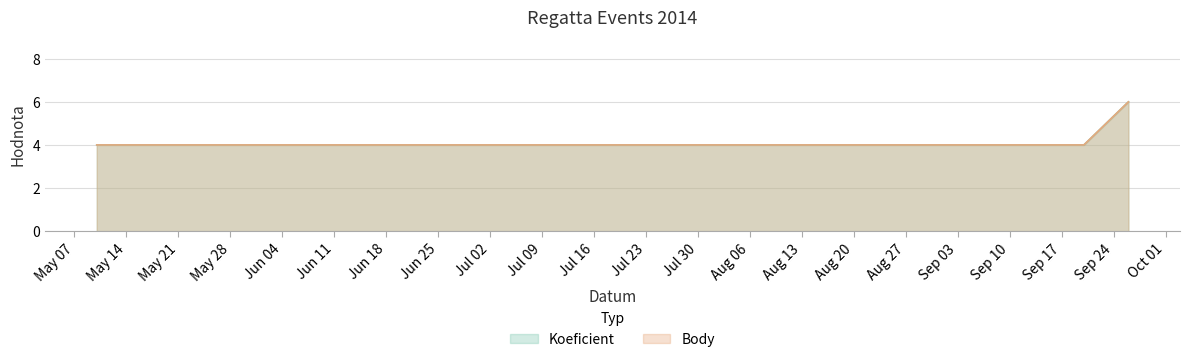

Reading left to right, list all the values displayed in this chart.

Koeficient: 2014-05-10=4	2014-05-17=4	2014-09-20=4	2014-09-26=6
Body: 2014-05-10=4	2014-05-17=4	2014-09-20=4	2014-09-26=6